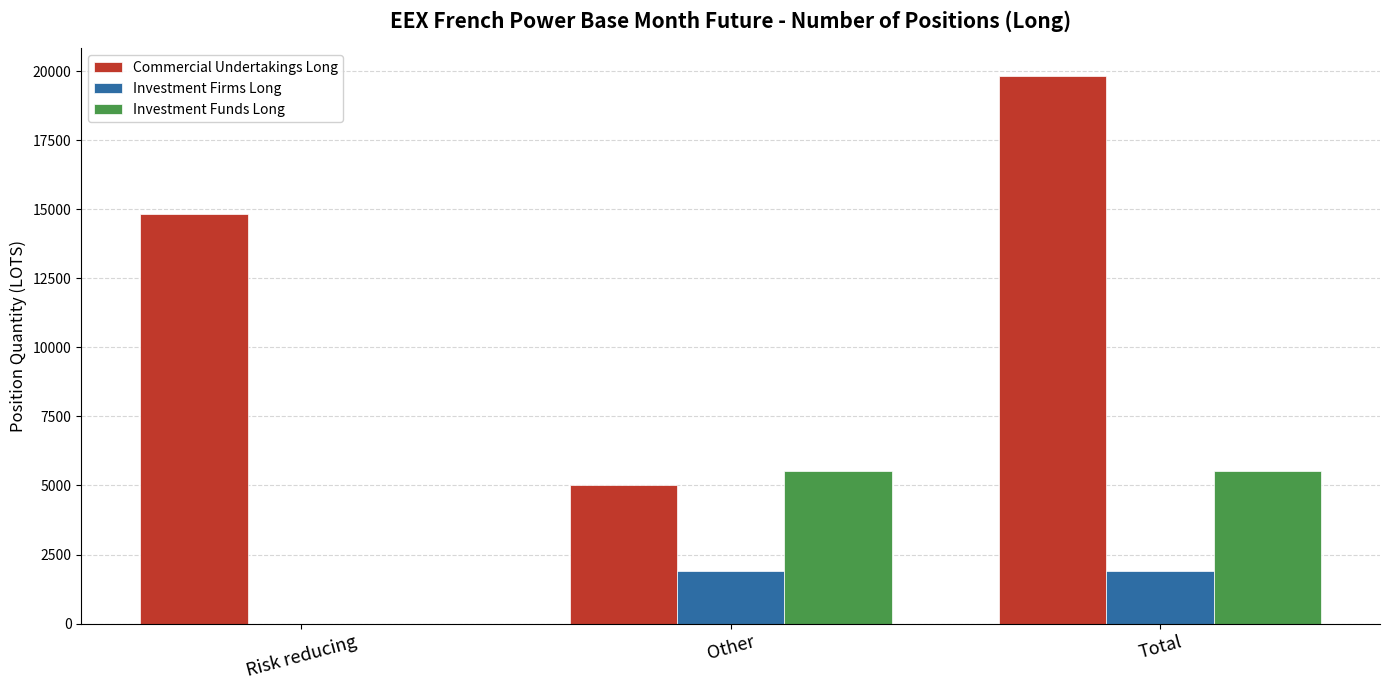

Which category has the highest value in the Commercial Undertakings Long series?

Total